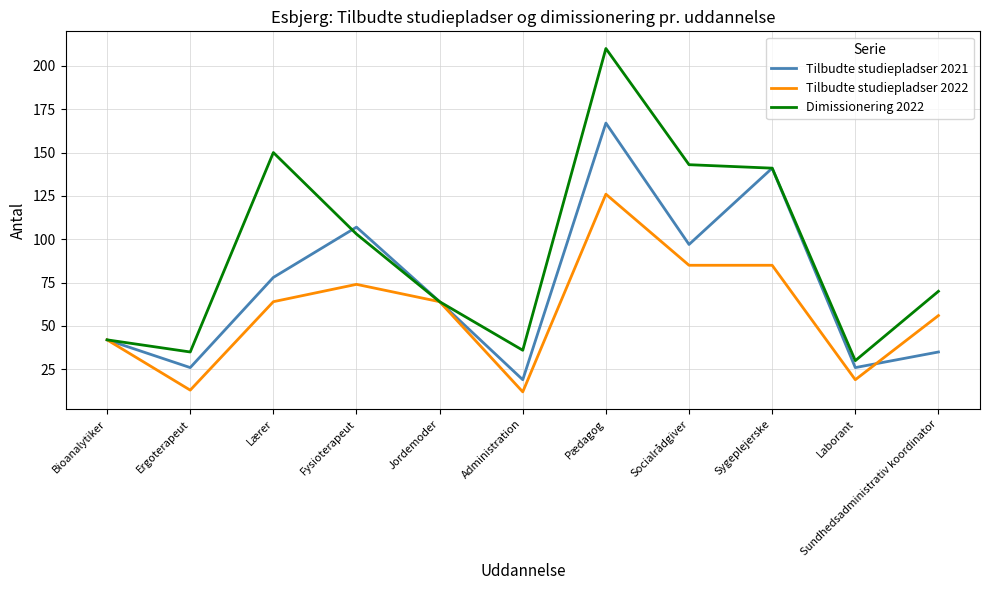

Which series changed the most between Fysioterapeut and Socialrådgiver?

Dimissionering 2022